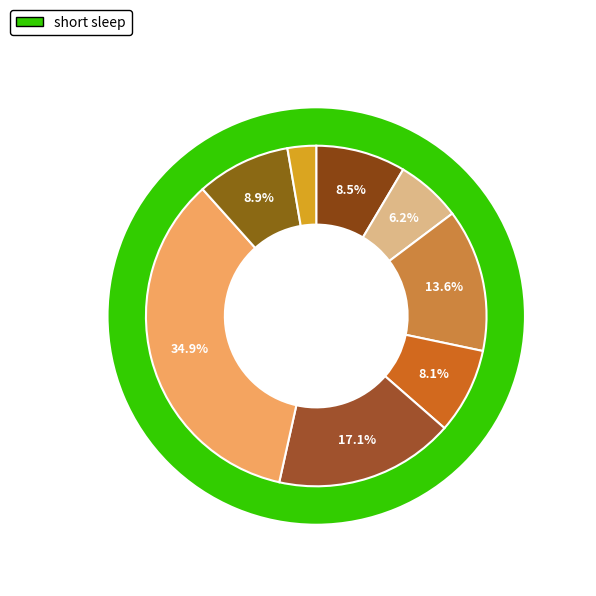

Do Osage Grand Prix and Saint Francis Tulsa Tough Day 2 (35+) together represent more than half of the pie?

No